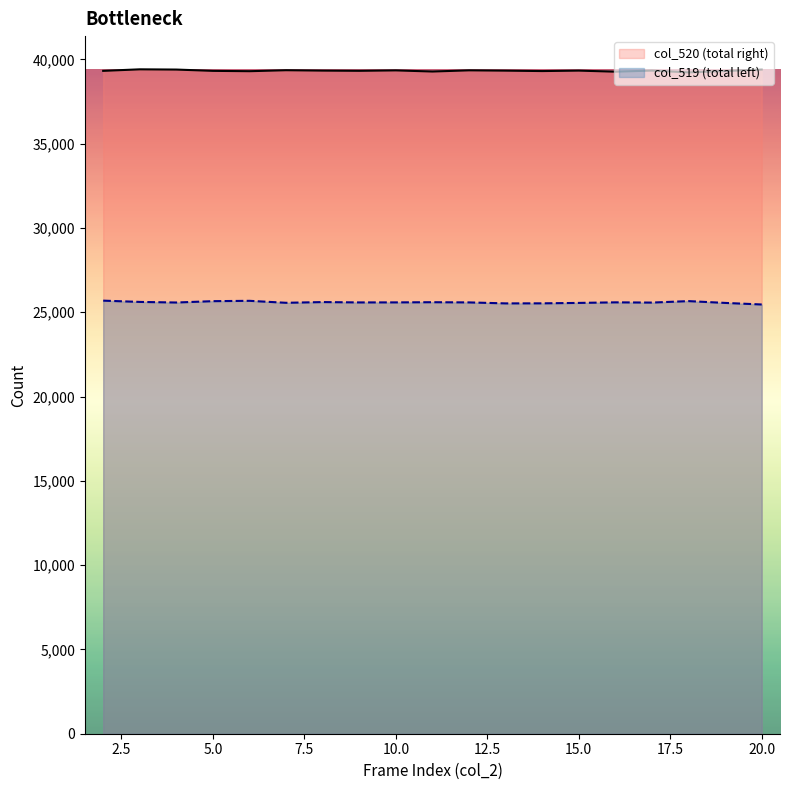

Where is the first local minimum for col_519?

4